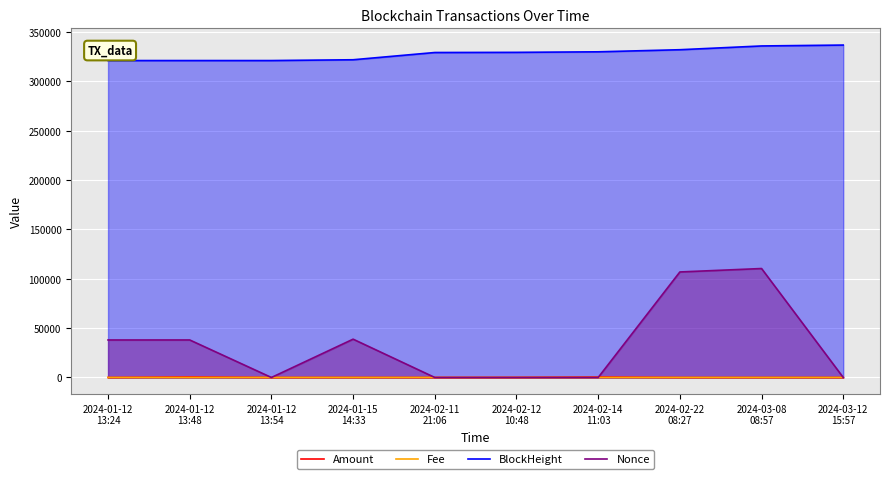

Between 2024-02-14
11:03 and 2024-02-11
21:06, which is larger?

2024-02-14
11:03